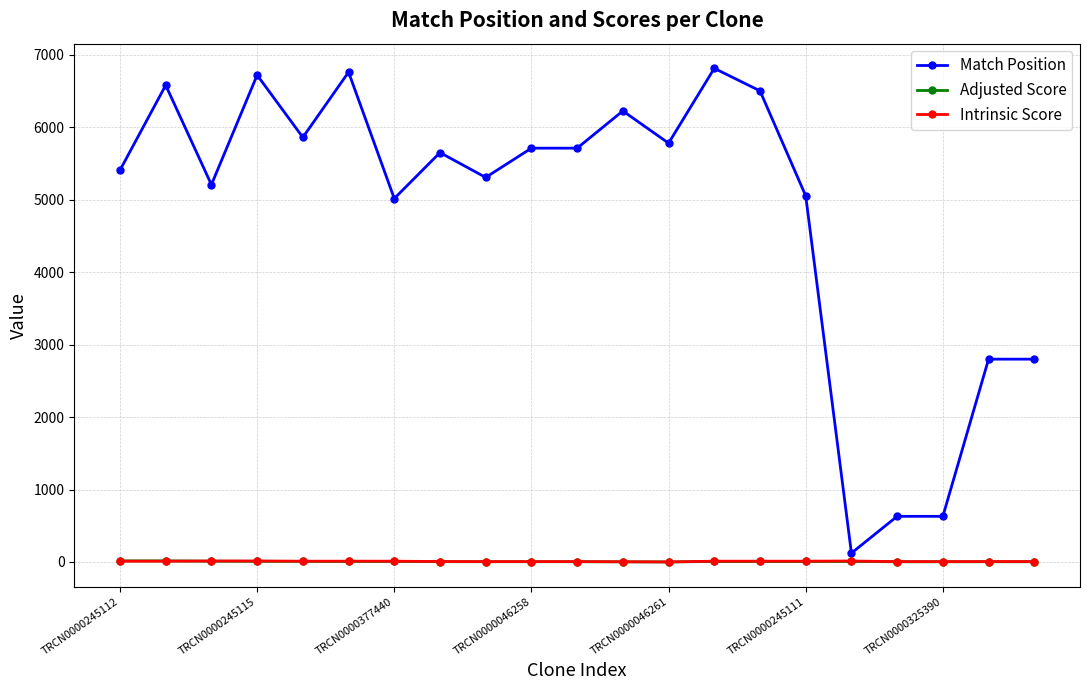

What is the value of the Match Position point at the 1st from the left?

5409.0